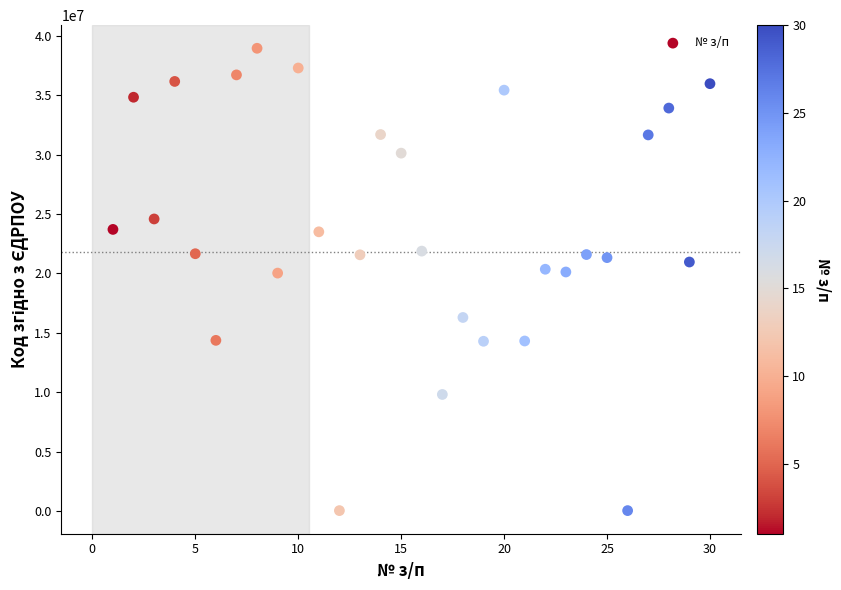

What is the range of Y values (max minus min)?

38908196